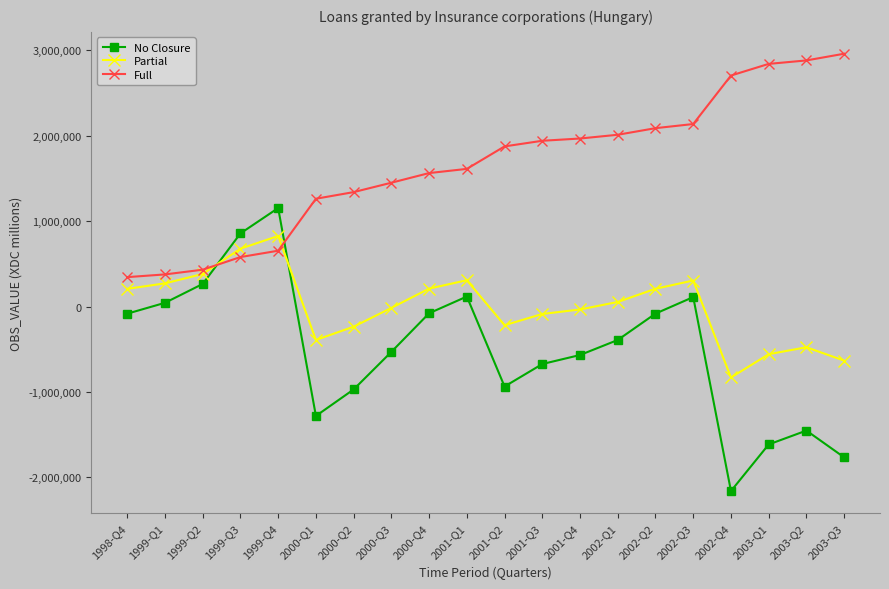

Count the number of categories in the chart.

20